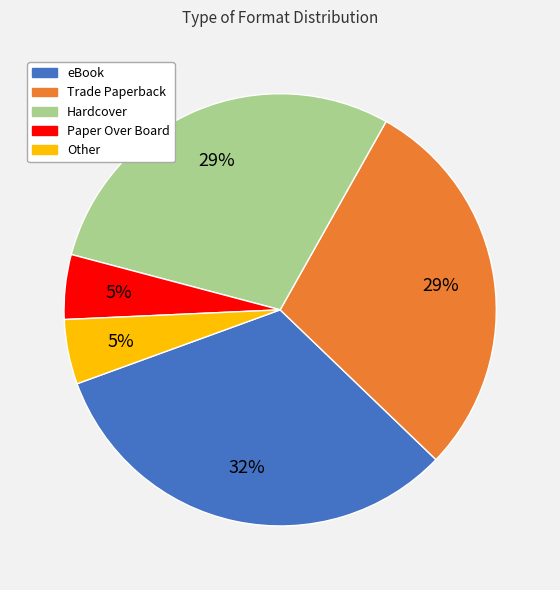

To the nearest percent, what percentage of the pie is Other?

5%